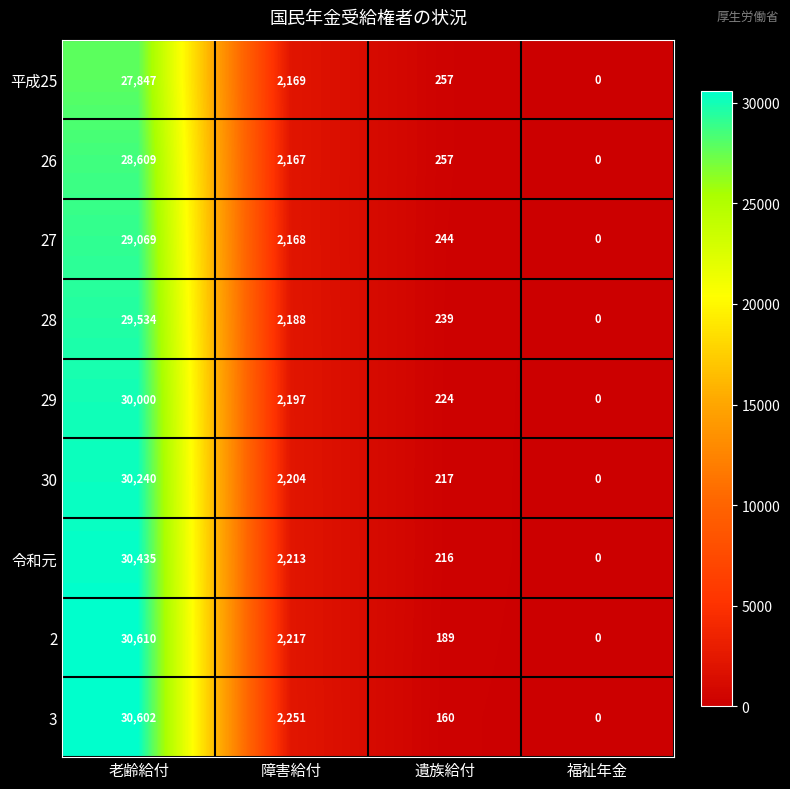

What value does the 3 series have at 遺族給付, to the nearest 10?

160